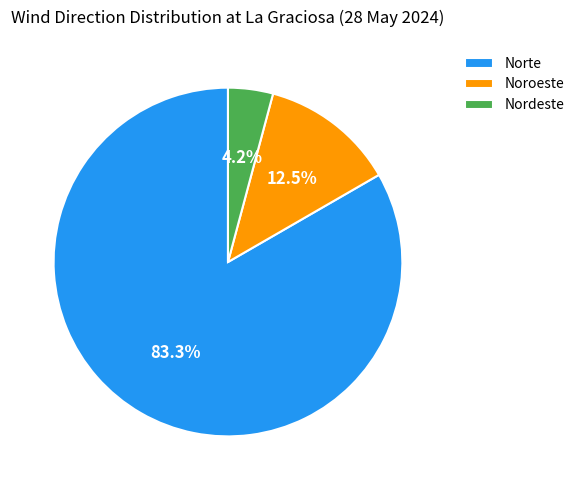

What percentage is NOT represented by Noroeste?

87.5%